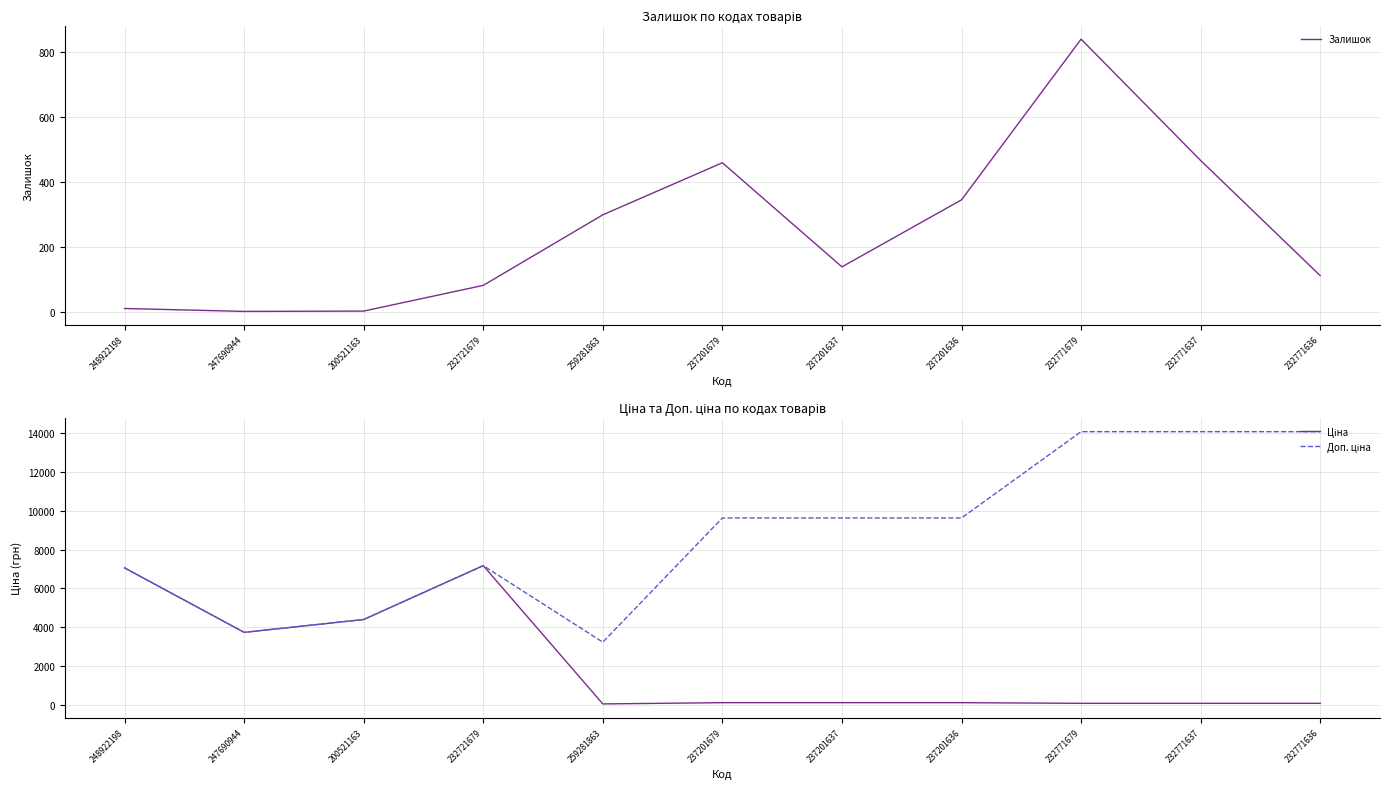

What is the difference between the maximum and minimum values in the Залишок series?

837